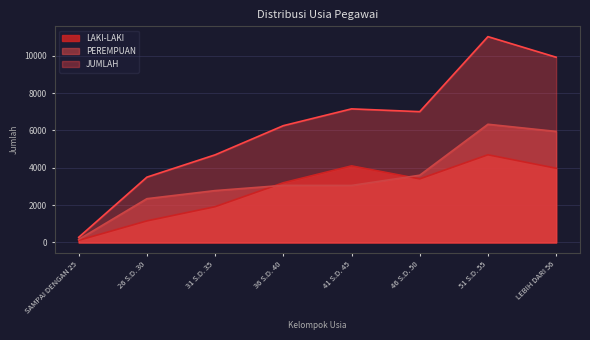

How many values in the JUMLAH series are below 7006?

4